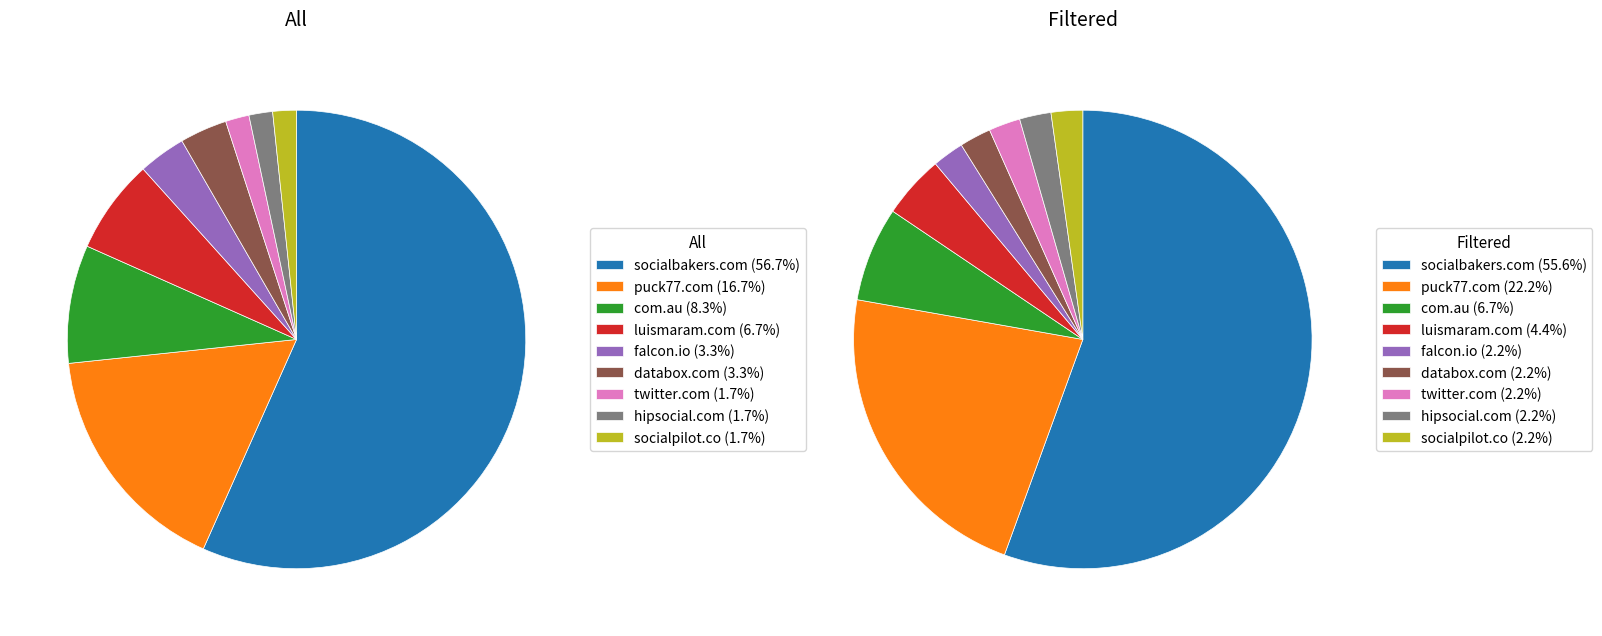

To the nearest percent, what portion does com.au represent?

8%